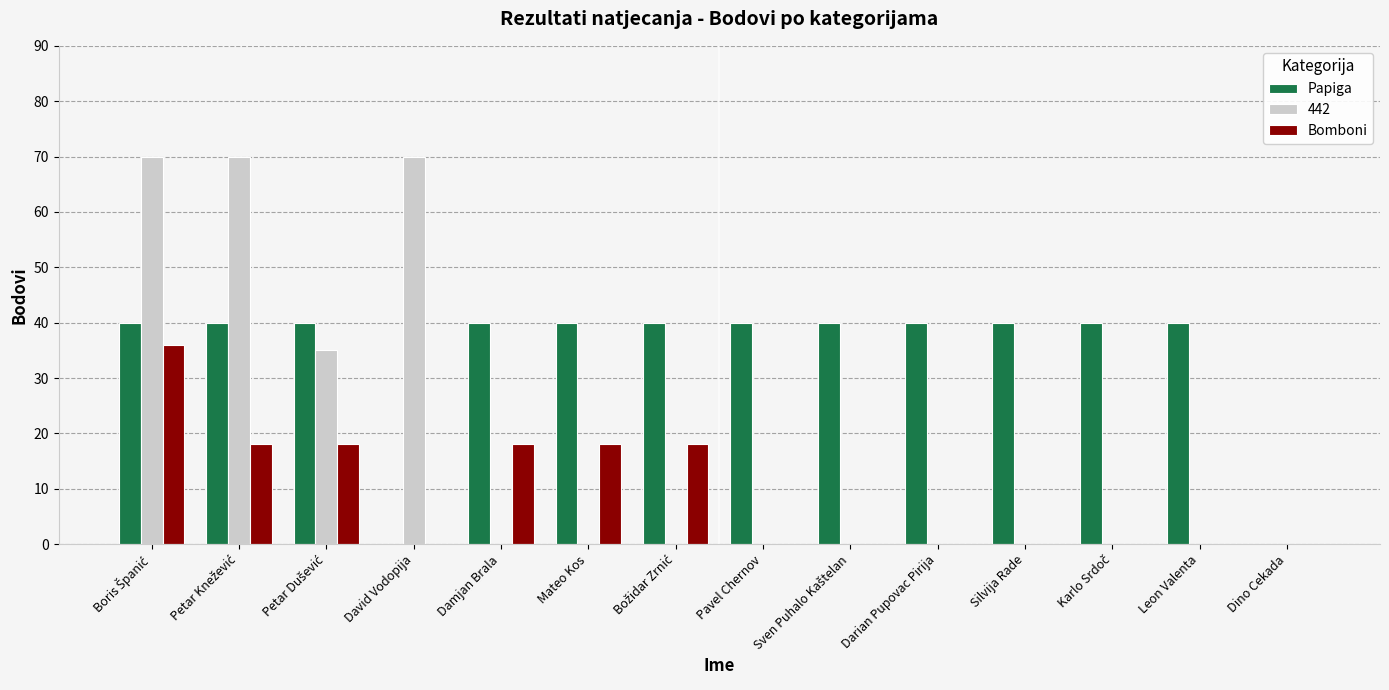

Which series has the largest range (max minus min)?

442